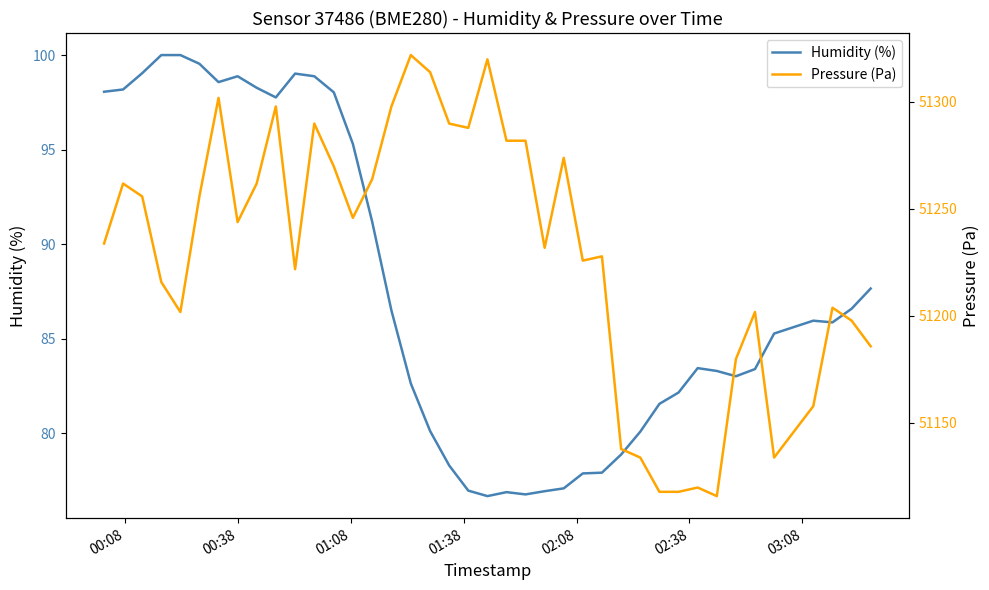

What is the value of the Humidity (%) point at the 21st from the left?

76.7